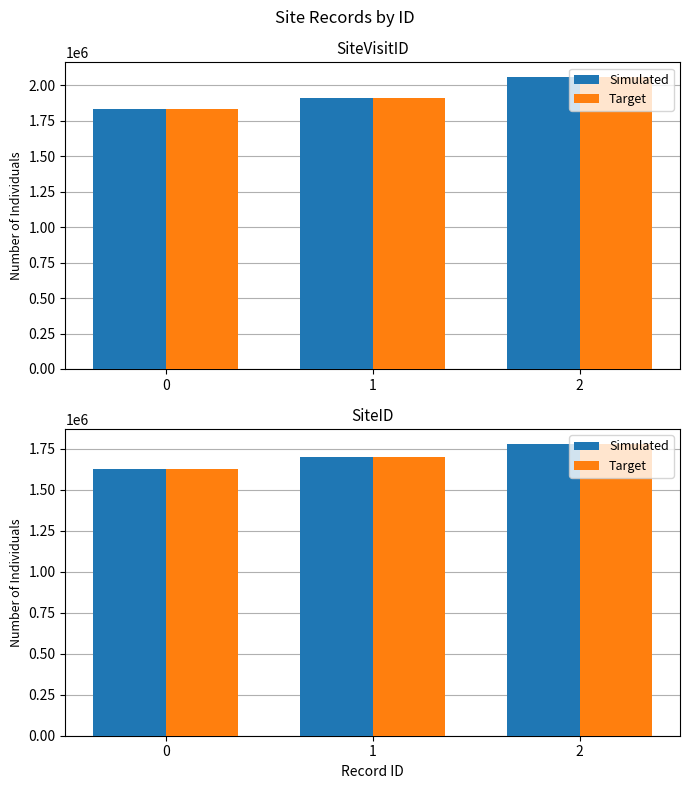

What value does the Target series have at 0?

1628258